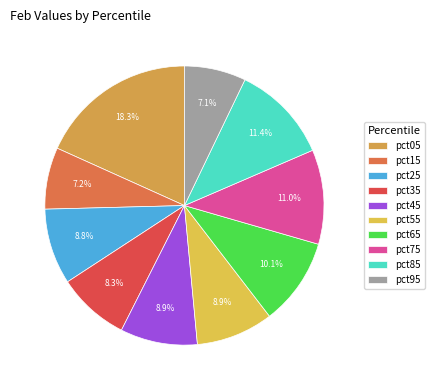

Is it true that pct35 is 8% of the pie?

True